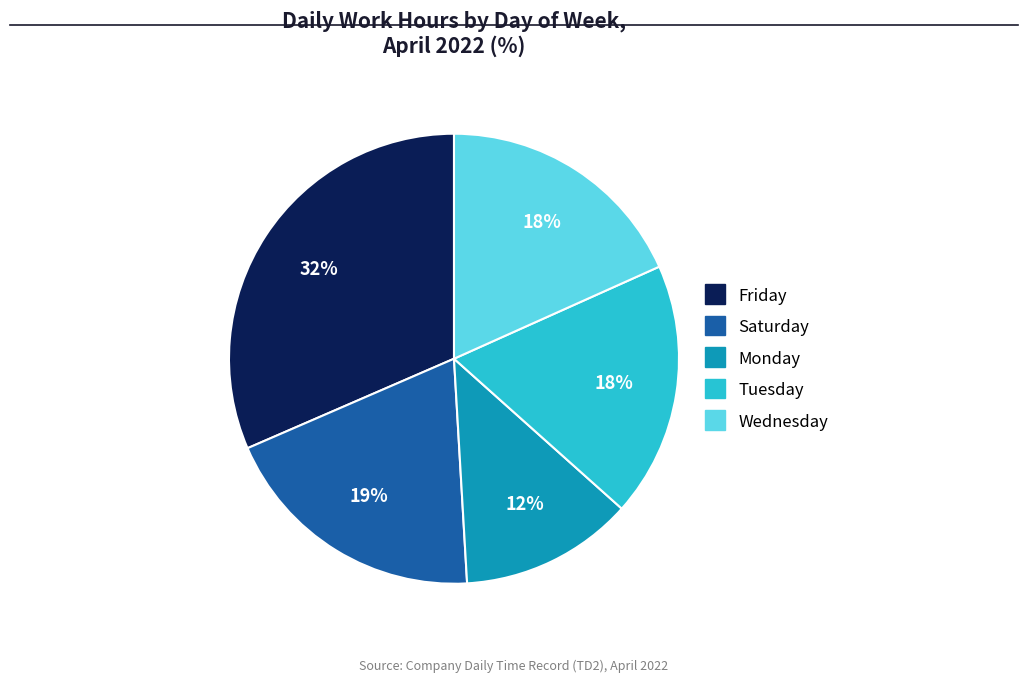

Is there any slice that represents more than half of the pie?

No